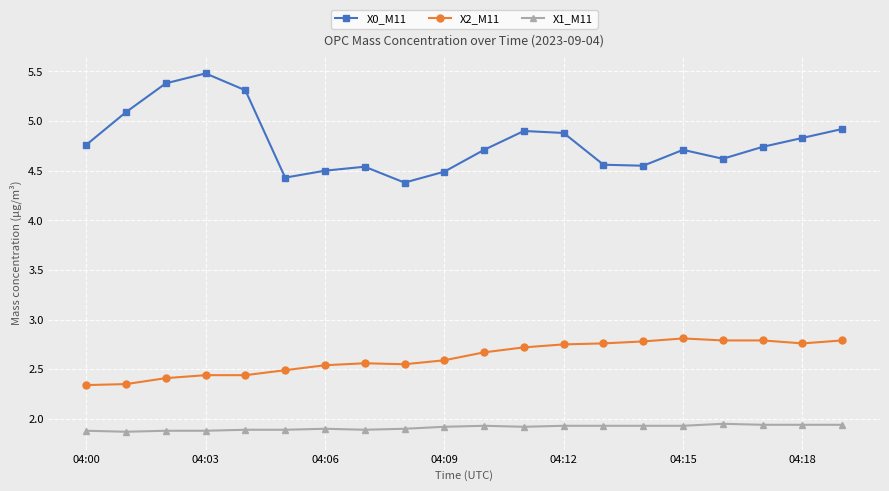

What is the sum of all X0_M11 values?

95.8